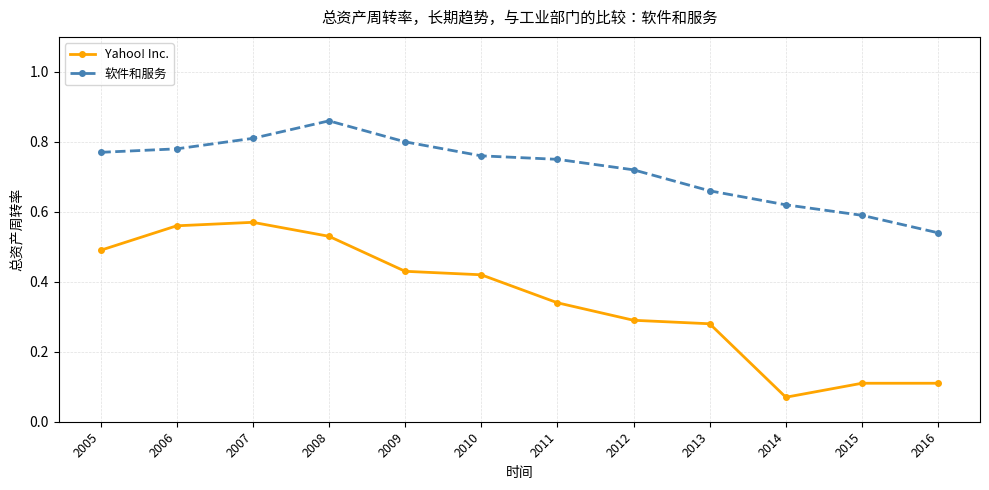

Which series has the largest total across all categories?

软件和服务